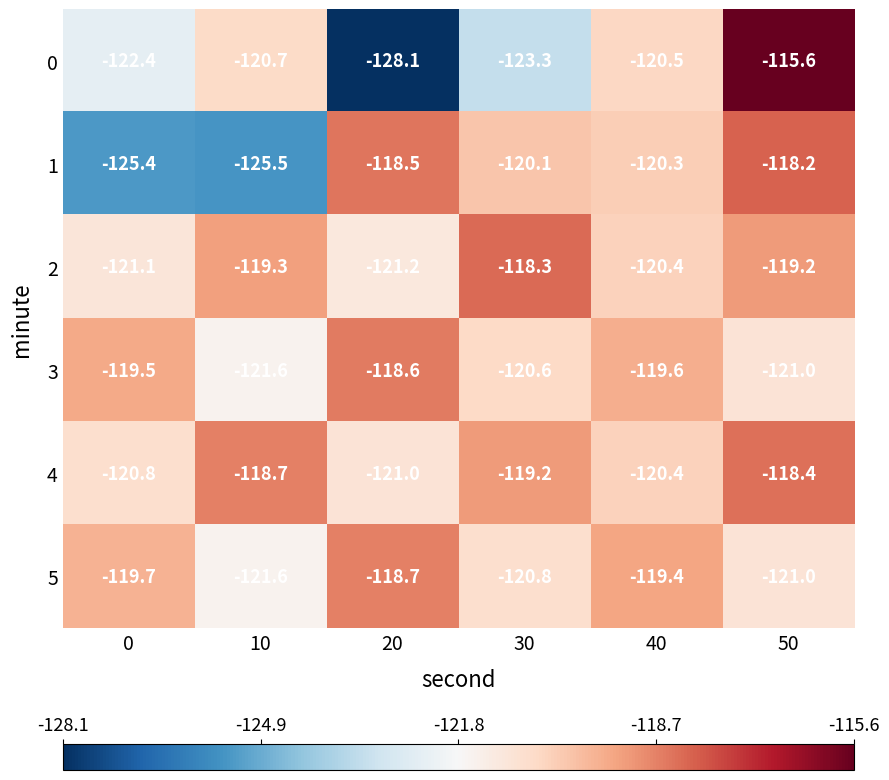

How many values in the 2 series exceed -119?

1